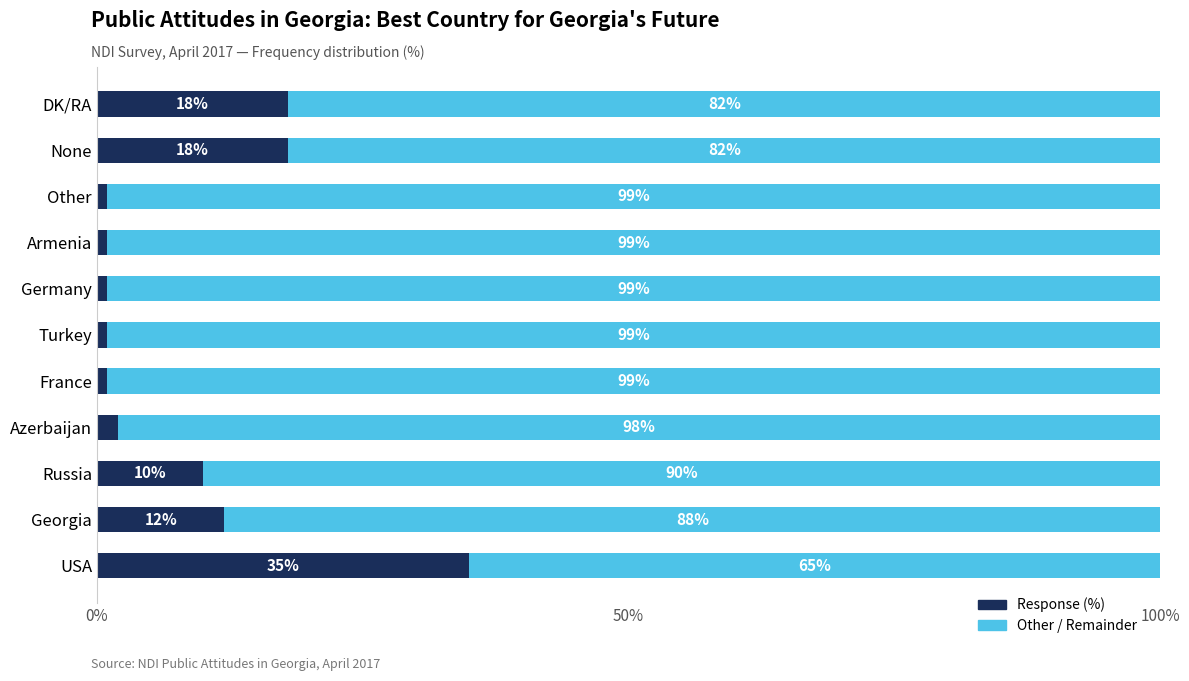

What is the total value across all series at None?

100